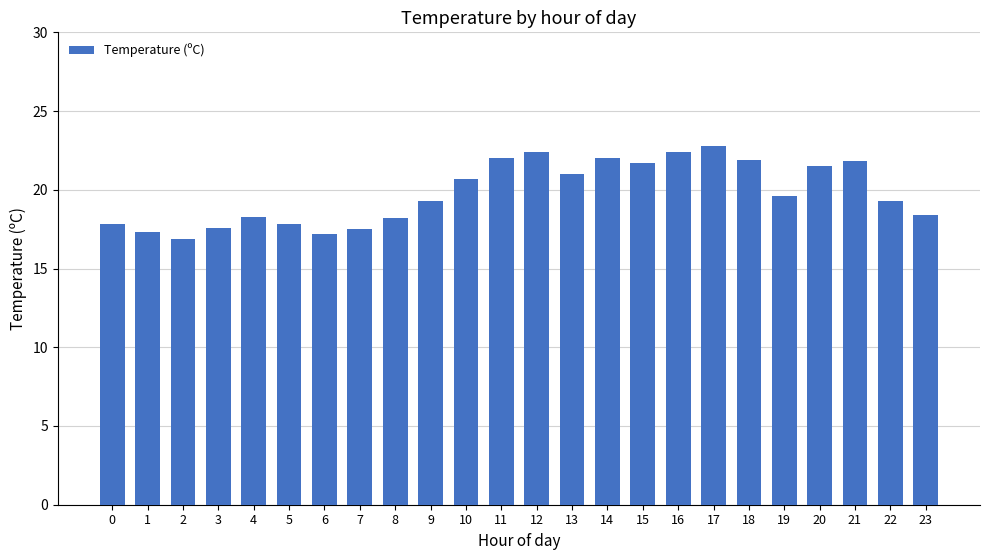

What is the change in value from 1 to 6?

-0.1